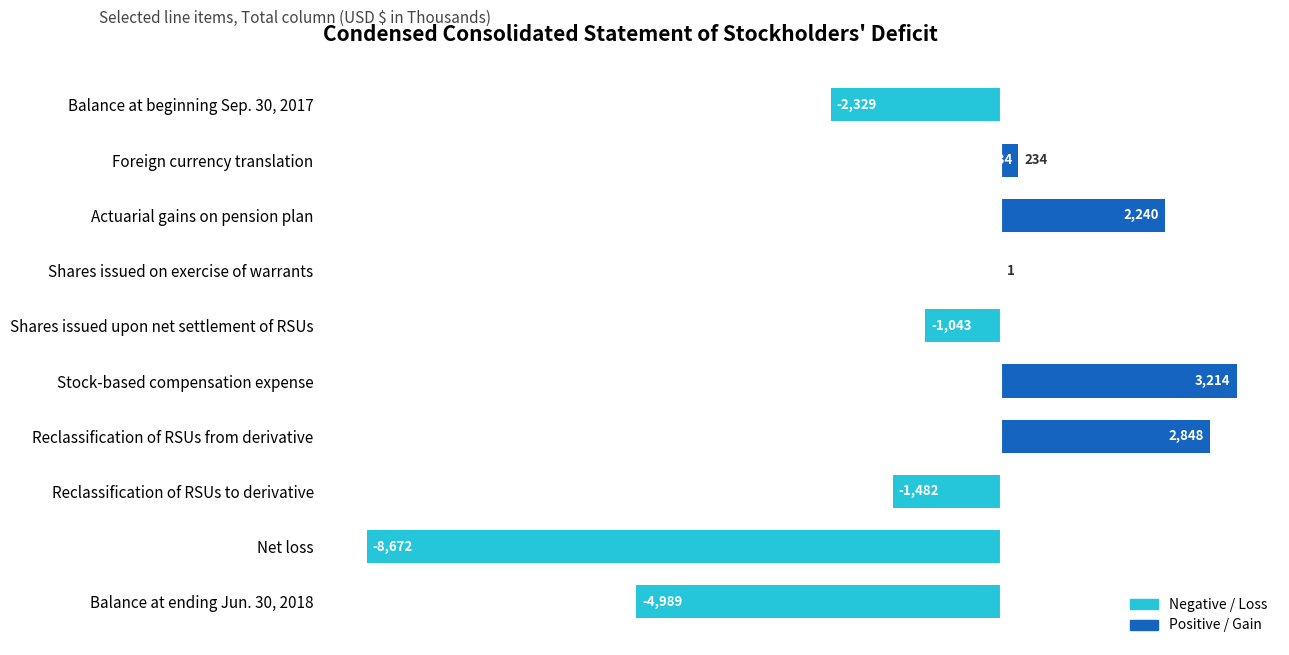

Reading top to bottom, what are all the values shown in this chart?

Balance at beginning Sep. 30, 2017=-2329	Foreign currency translation=234	Actuarial gains on pension plan=2240	Shares issued on exercise of warrants=1	Shares issued upon net settlement of RSUs=-1043	Stock-based compensation expense=3214	Reclassification of RSUs from derivative=2848	Reclassification of RSUs to derivative=-1482	Net loss=-8672	Balance at ending Jun. 30, 2018=-4989